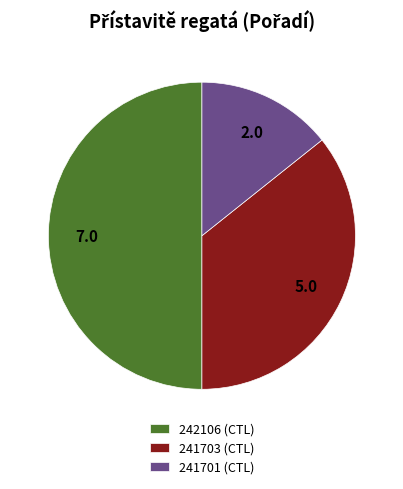

The 241701 (CTL) slice represents 14% of the pie. True or false?

True